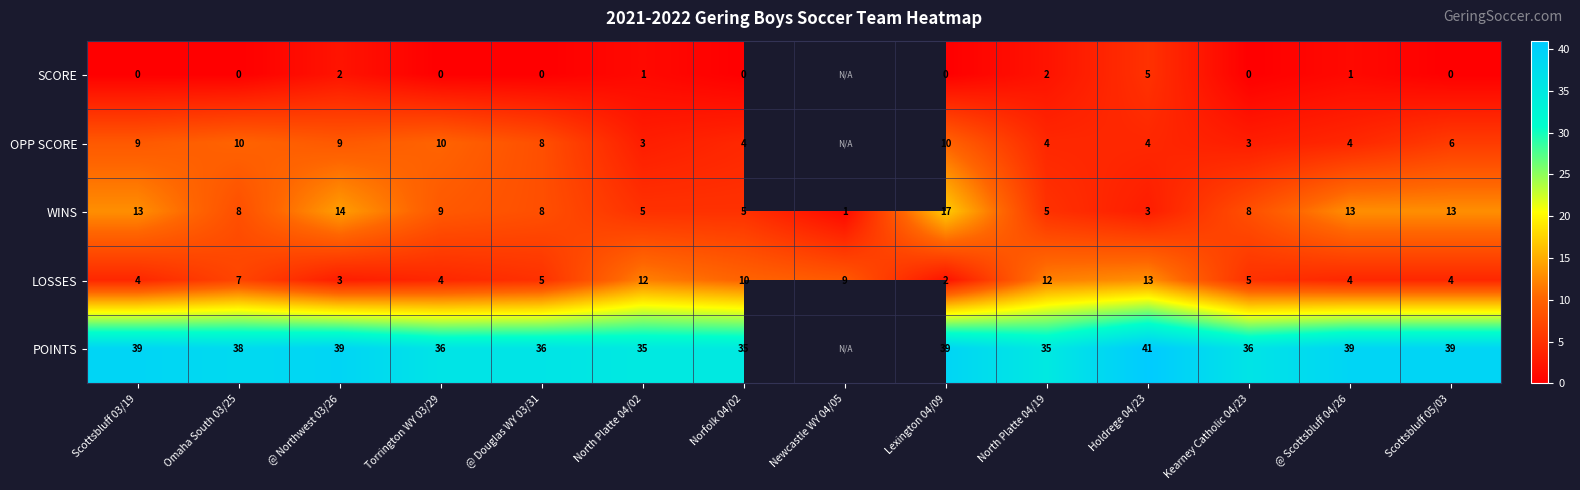

At which label does LOSSES first exceed 5?

Omaha South 03/25